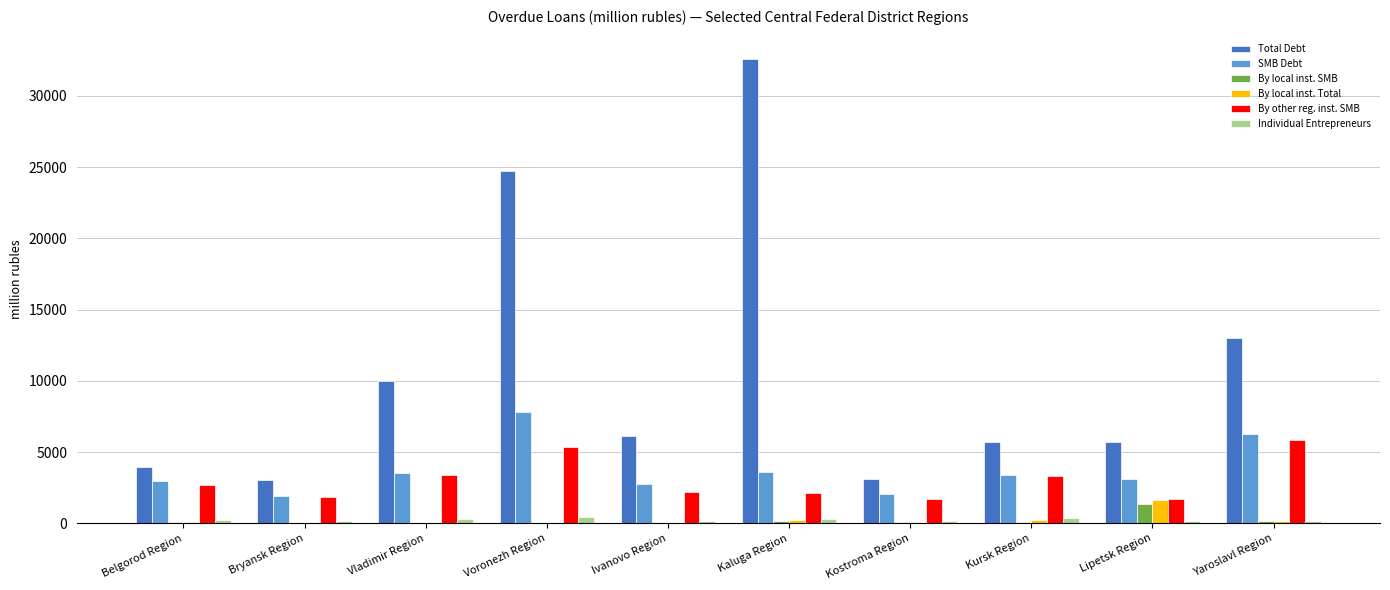

What is the total value across all series at Belgorod Region?

10034